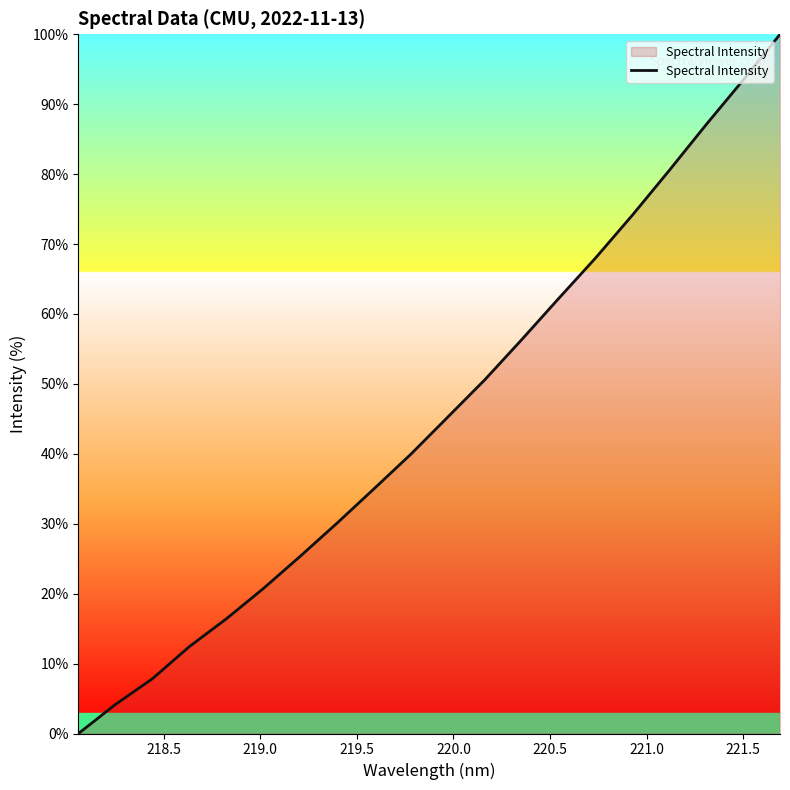

What is the average value?

45.5